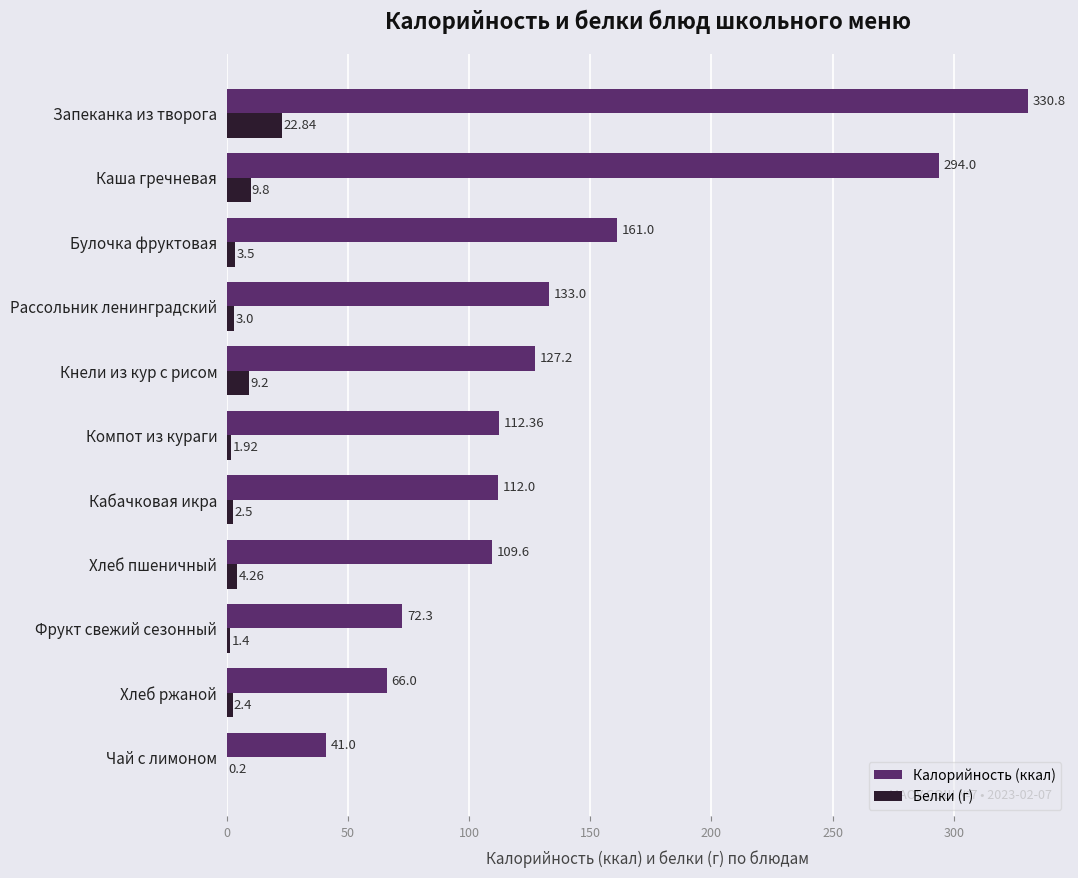

What is the sum of all Белки (г) values?

61.0